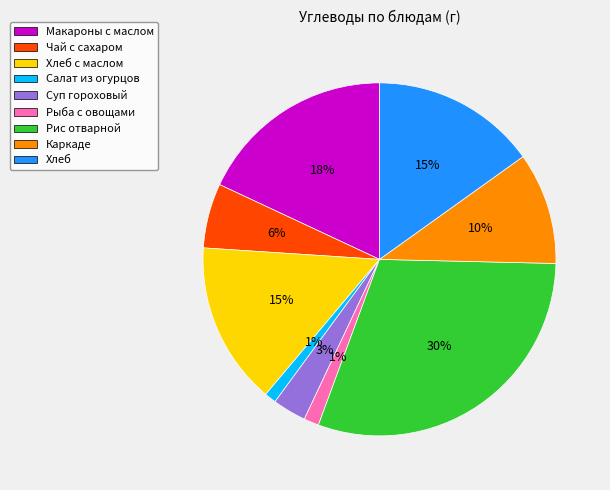

What is the largest slice in the pie chart?

Рис отварной